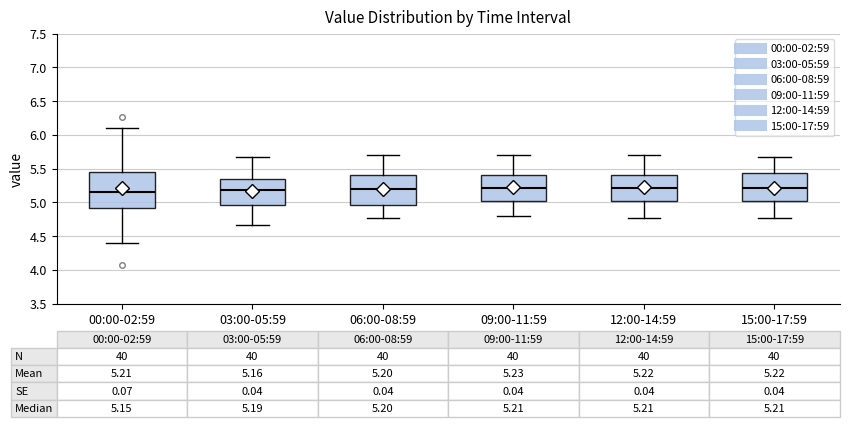

Comparing the boxes themselves (not the whiskers), which one is the tallest?

00:00-02:59